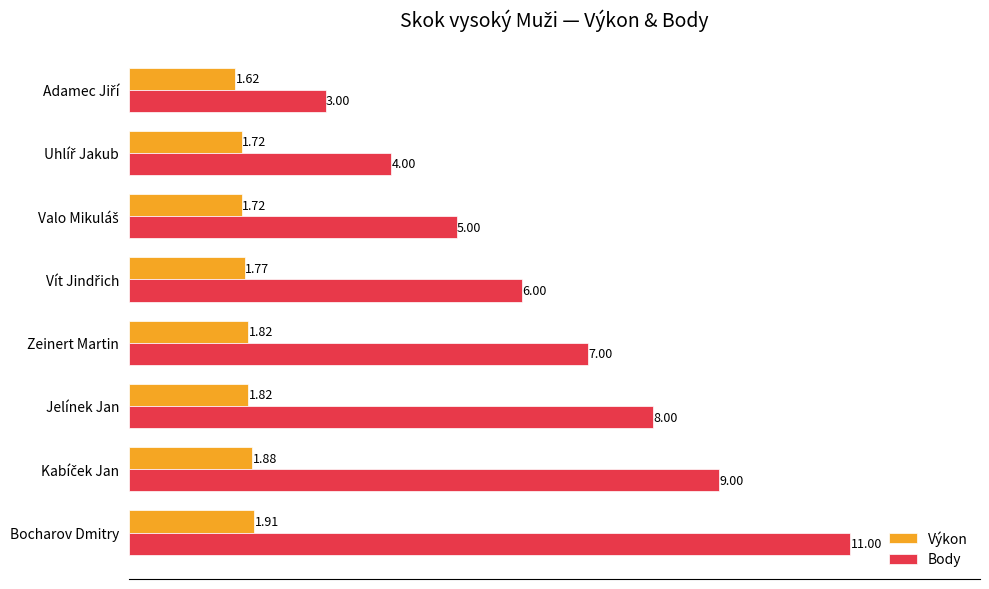

At which label does Výkon reach its peak?

Bocharov Dmitry